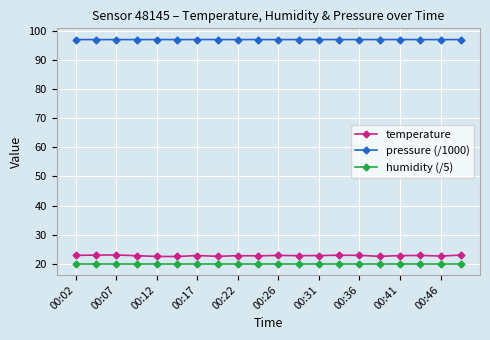

How many distinct data groups are displayed?

3